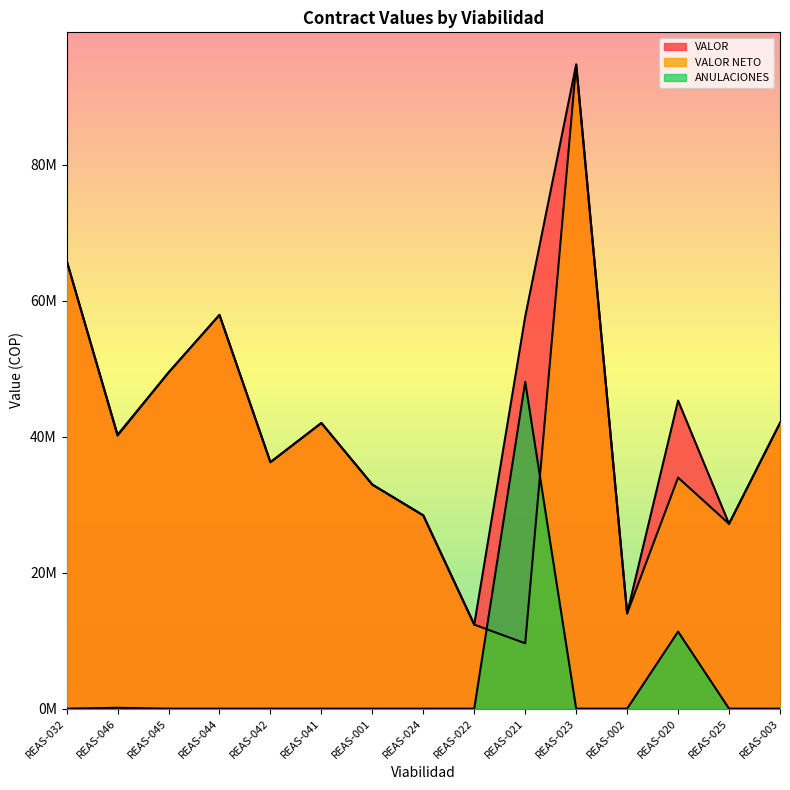

What is the sum of the VALOR NETO values at REAS-001 and REAS-022?

45320000